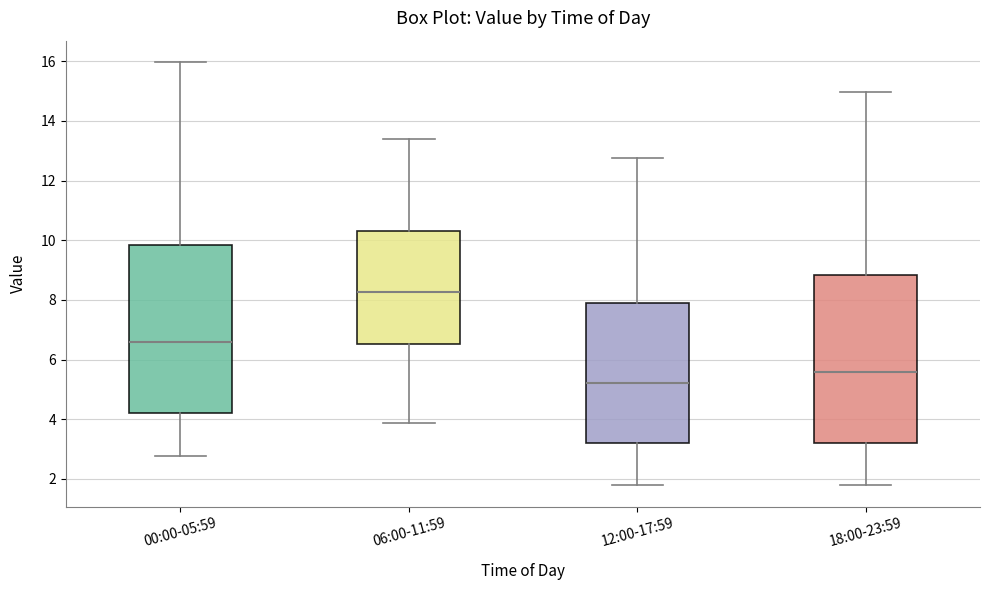

Reading left to right, read every box against the y-axis: the position of its median line, the range the box covers, and the ends of its whiskers. The values are not printed on the chart, so give them approximately, as read against the axis.

00:00-05:59: median 6.6, box 4.2 to 9.8, whiskers 2.8 to 16.0
06:00-11:59: median 8.2, box 6.6 to 10.4, whiskers 3.8 to 13.4
12:00-17:59: median 5.2, box 3.2 to 7.8, whiskers 1.8 to 12.8
18:00-23:59: median 5.6, box 3.2 to 8.8, whiskers 1.8 to 15.0